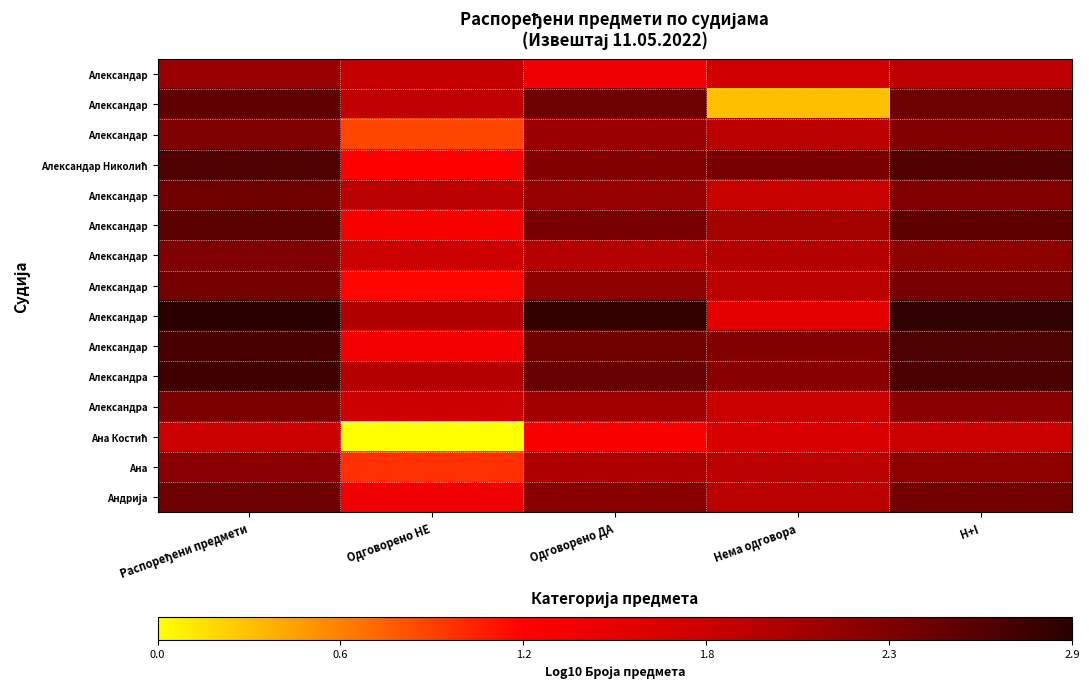

Which label corresponds to the smallest value in the chart?

Одговорено НЕ